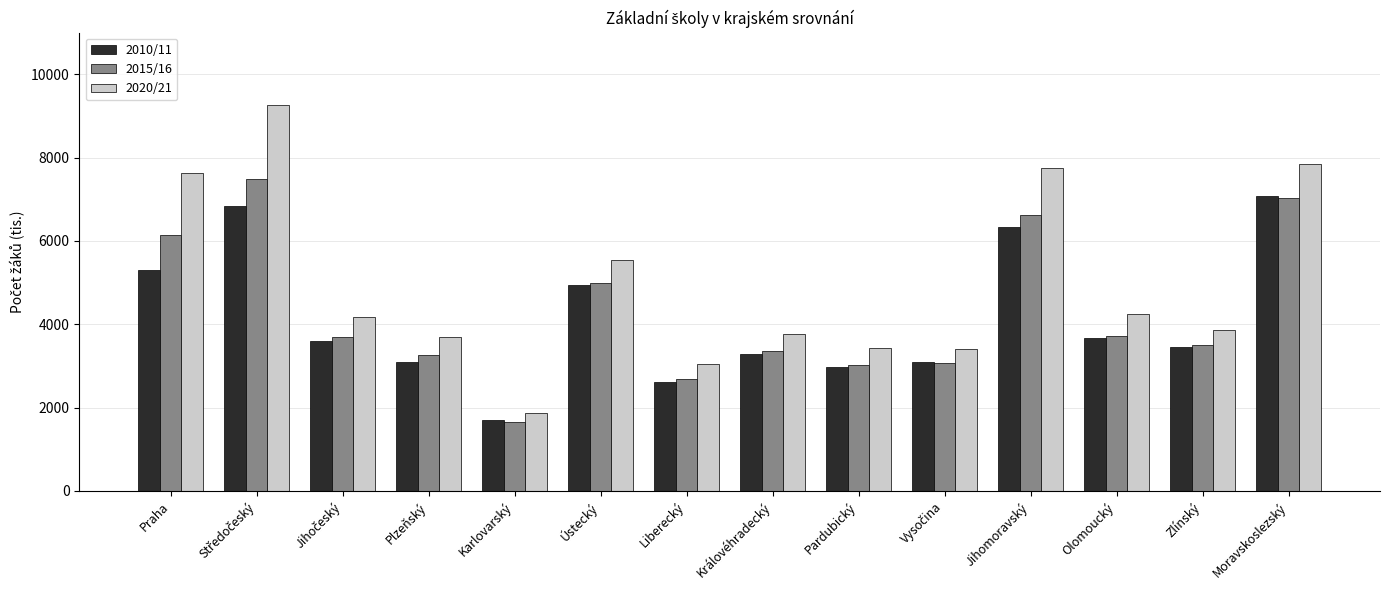

Which series has the widest spread of values?

2020/21